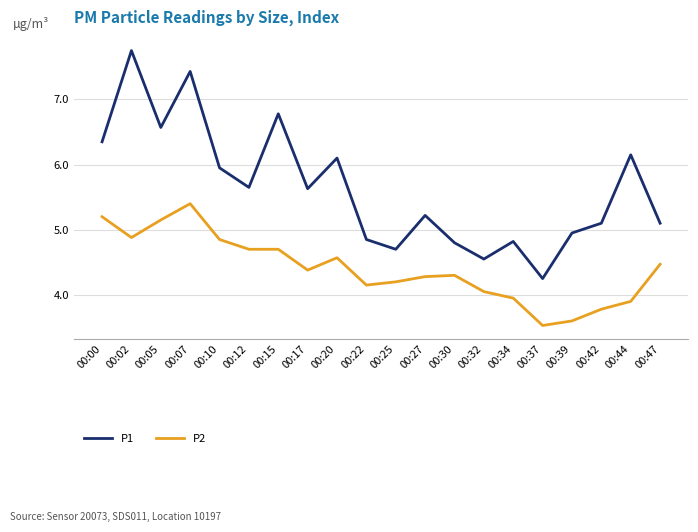

What is the difference between the maximum and minimum values in the P1 series?

3.5